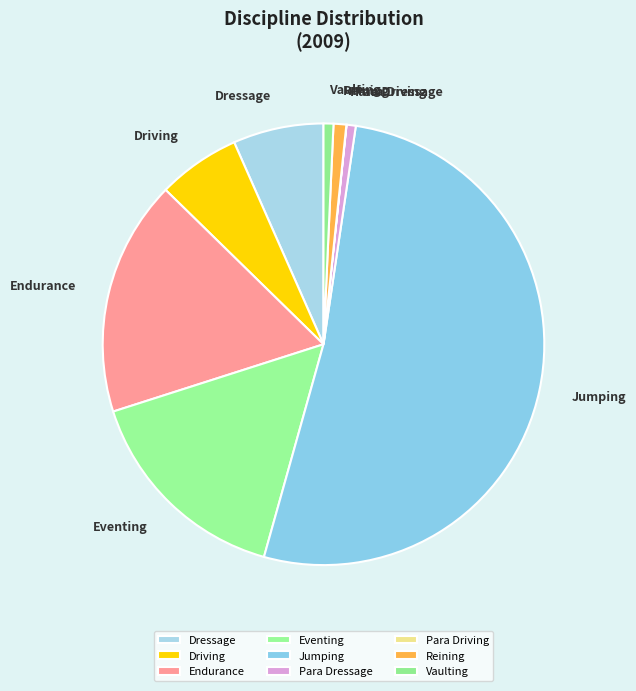

Between Dressage and Reining, which is larger?

Dressage